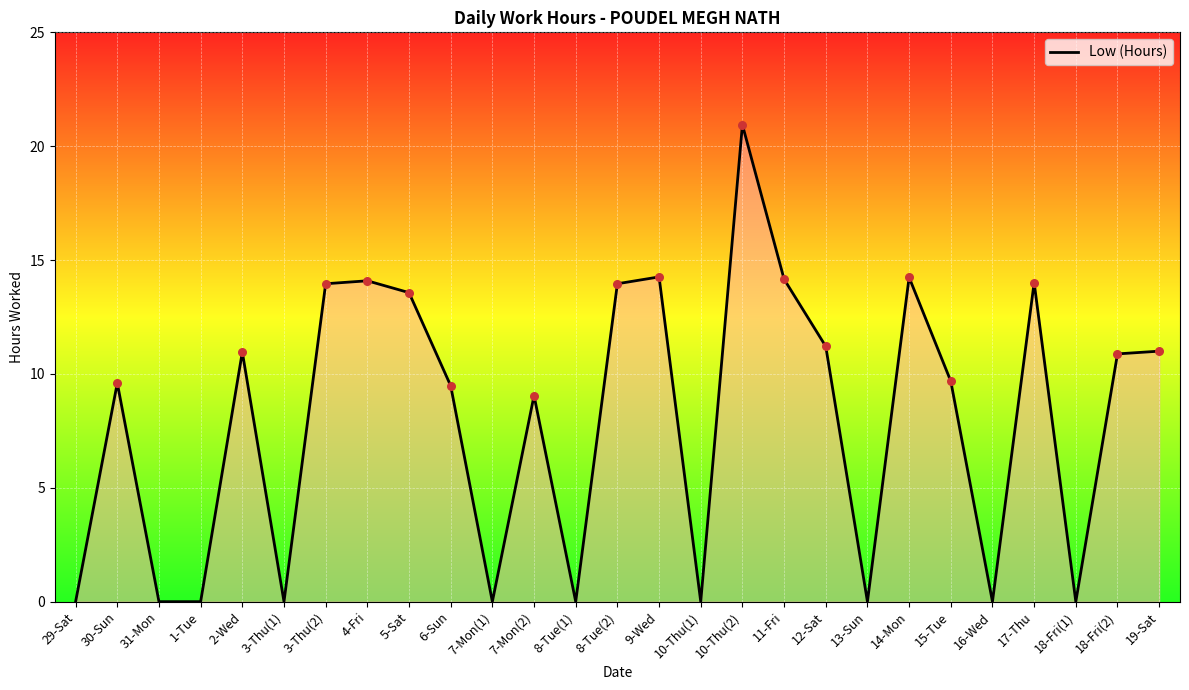

What is the change in value from 3-Thu(2) to 6-Sun?

-4.5